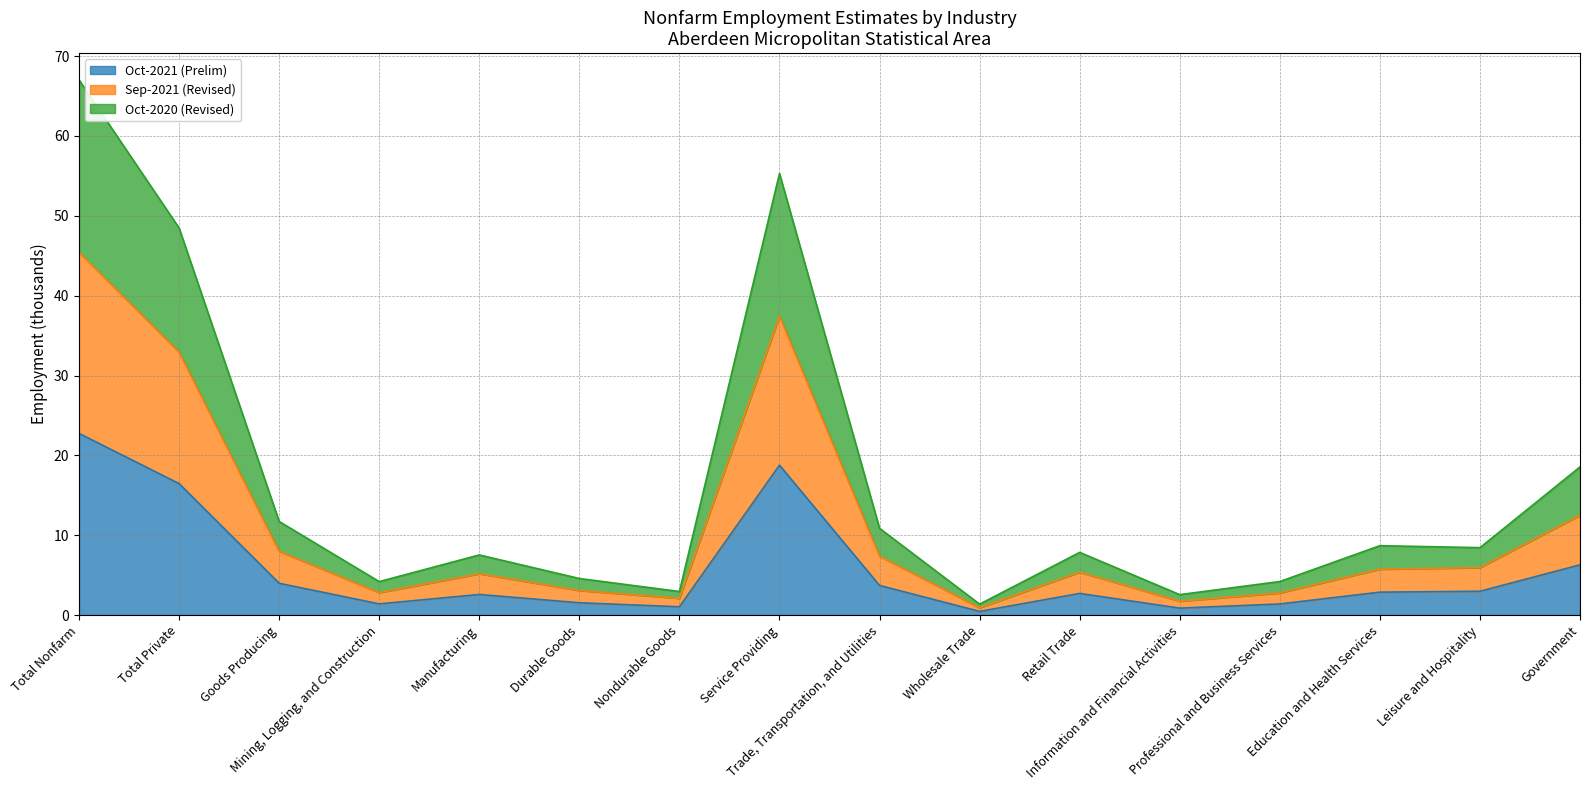

What is the minimum value shown in the chart?

0.5